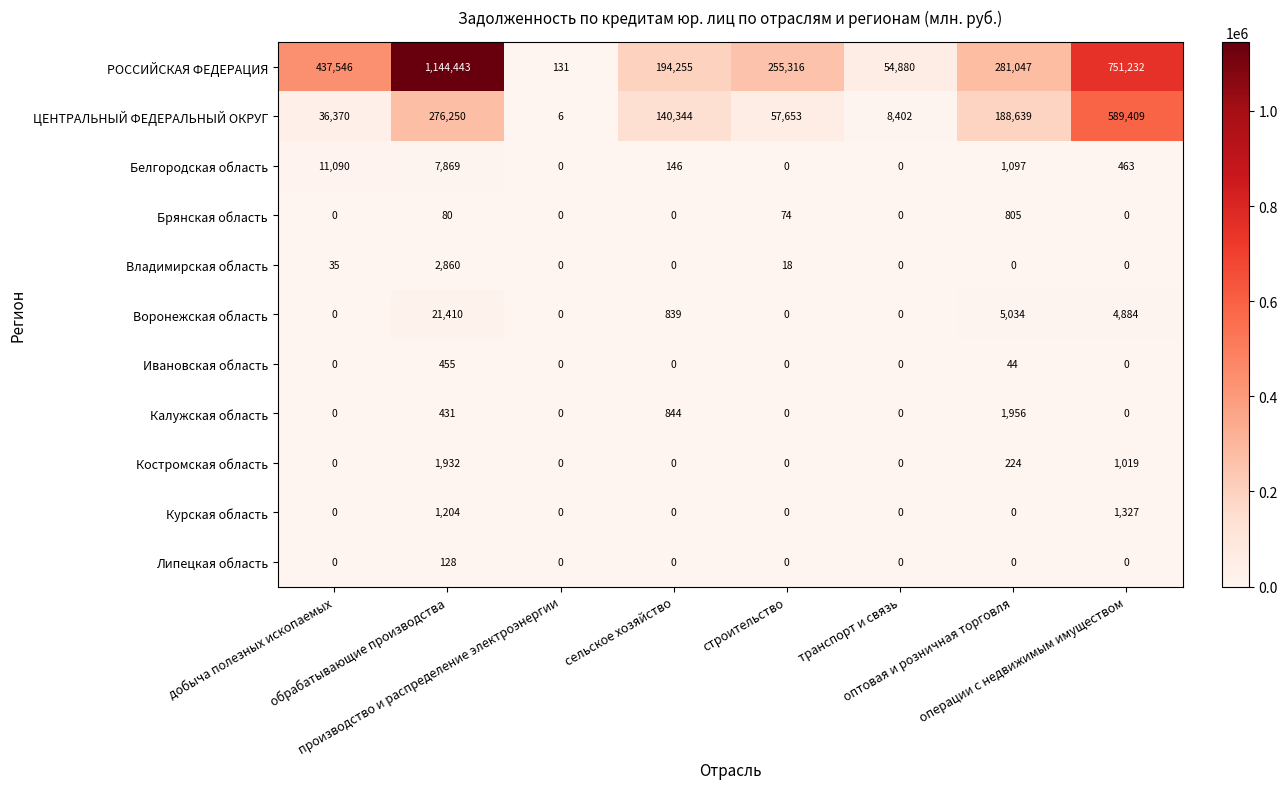

Rank the series by their maximum value, from lowest to highest.

Липецкая область, Ивановская область, Брянская область, Курская область, Костромская область, Калужская область, Владимирская область, Белгородская область, Воронежская область, ЦЕНТРАЛЬНЫЙ ФЕДЕРАЛЬНЫЙ ОКРУГ, РОССИЙСКАЯ ФЕДЕРАЦИЯ